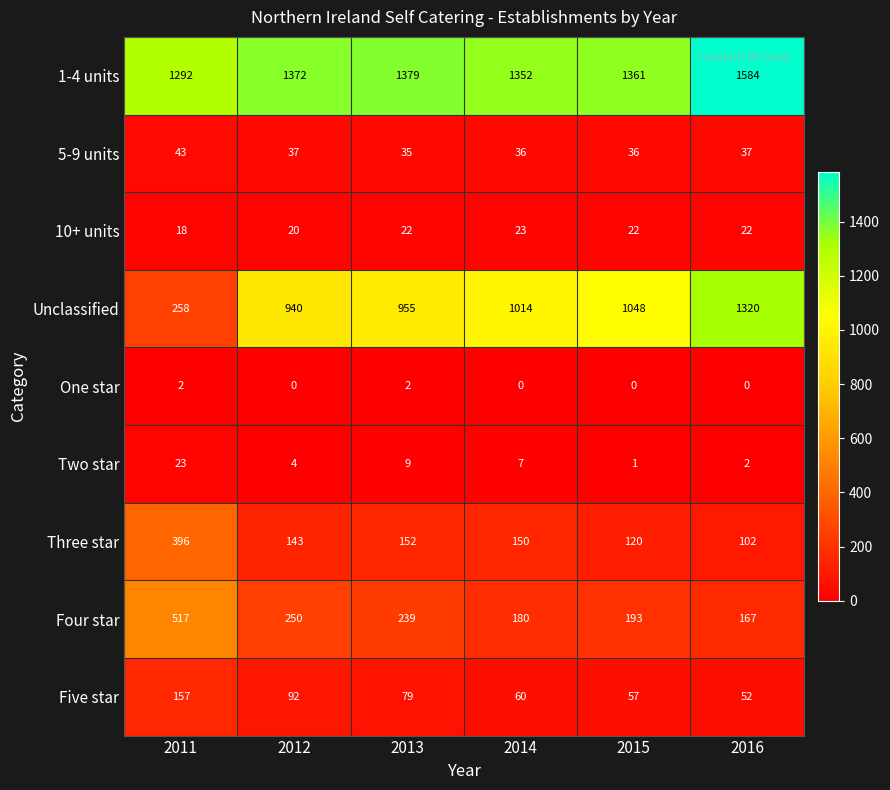

What is the greatest value displayed?

1584